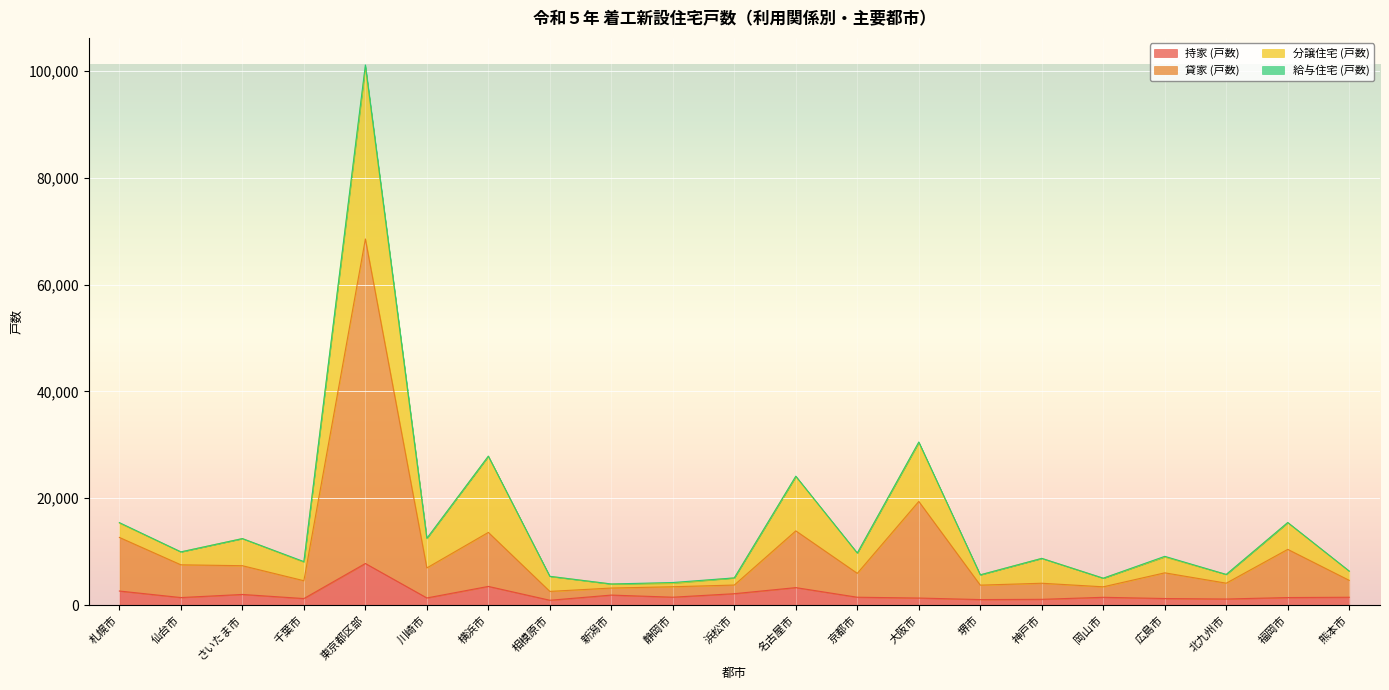

What is the spread (max minus min) of values at 新潟市?

1319